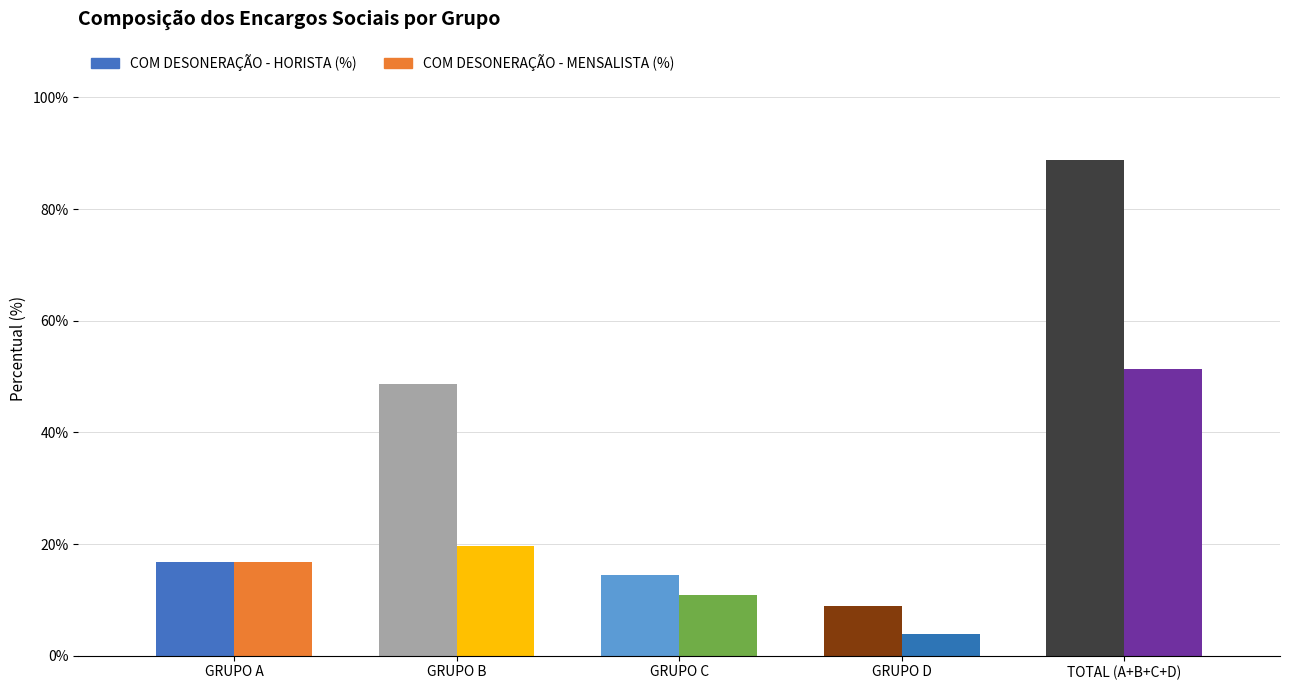

At how many categories does at least one series exceed 0?

5